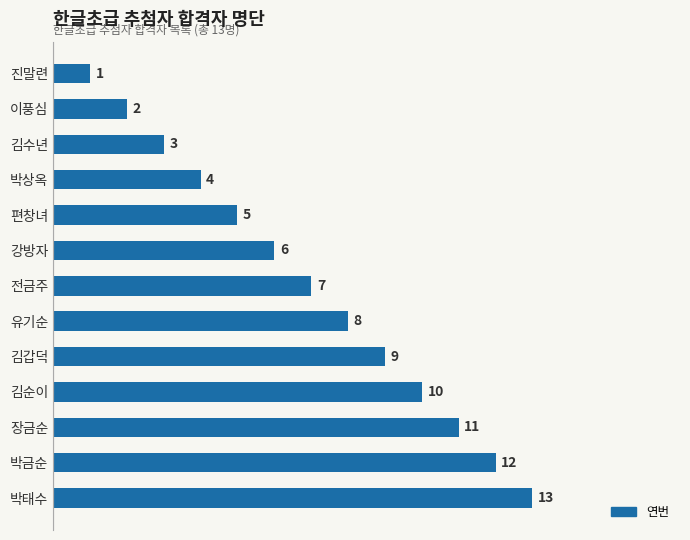

Approximately how many times larger is the value at 김순이 compared to 진말련?

10.0